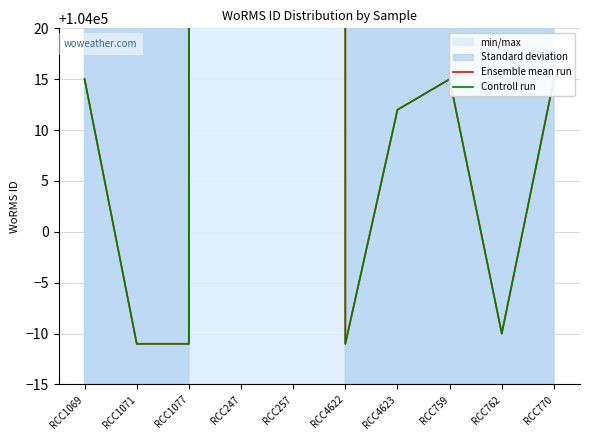

What is the total value across all series at RCC770?

208030